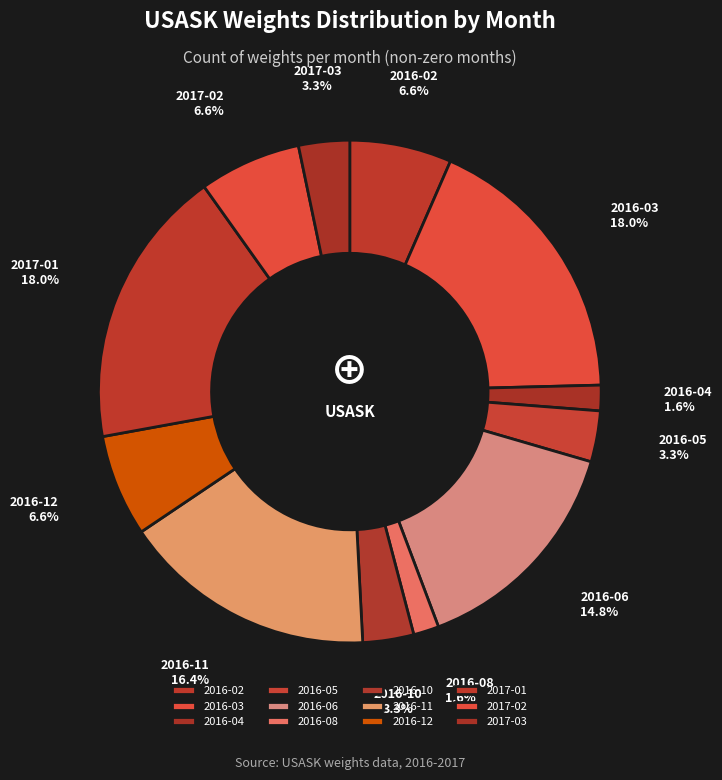

Is the sum of 2016-02 and 2016-12 greater than half?

No